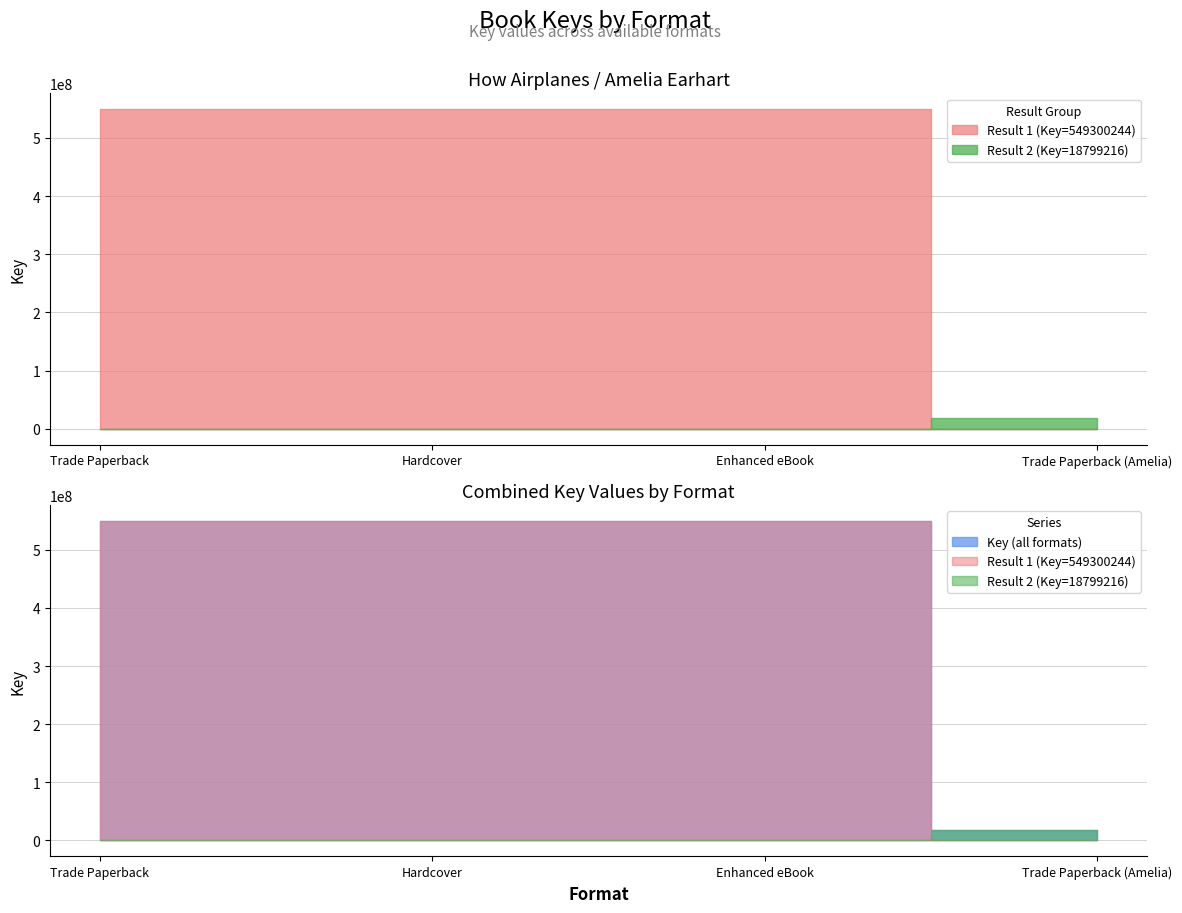

What is the label of the 2nd point from the right?

Enhanced eBook